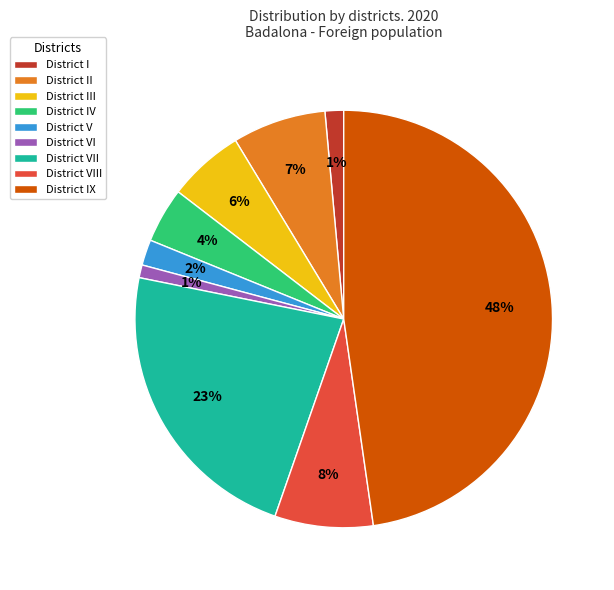

Count the number of slices in the pie.

9